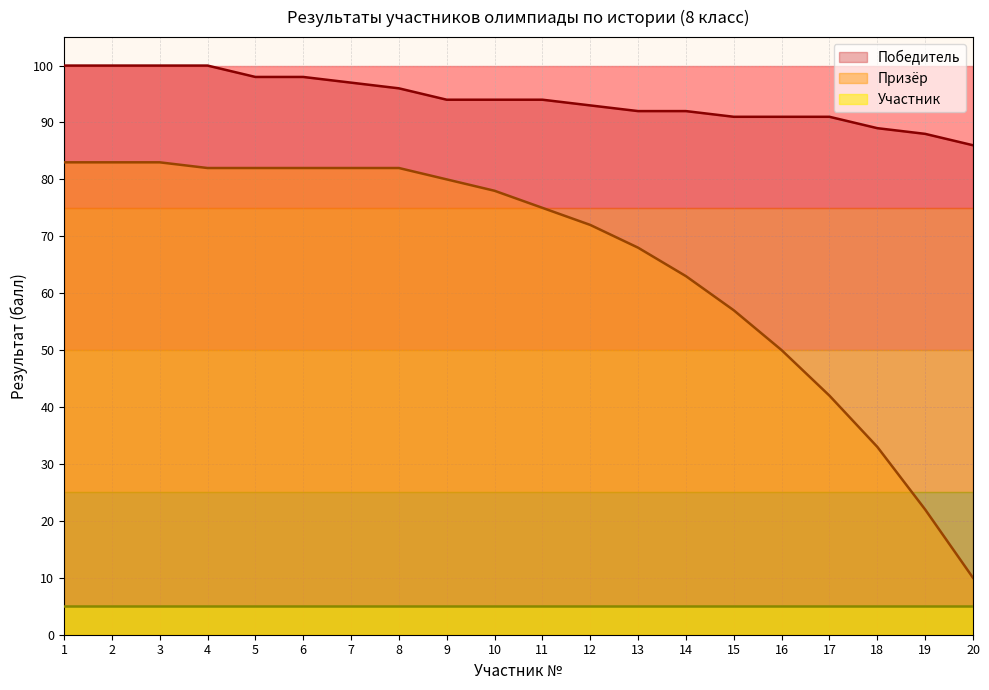

Rank the series at 11 from lowest to highest value.

Участник, Призёр, Победитель